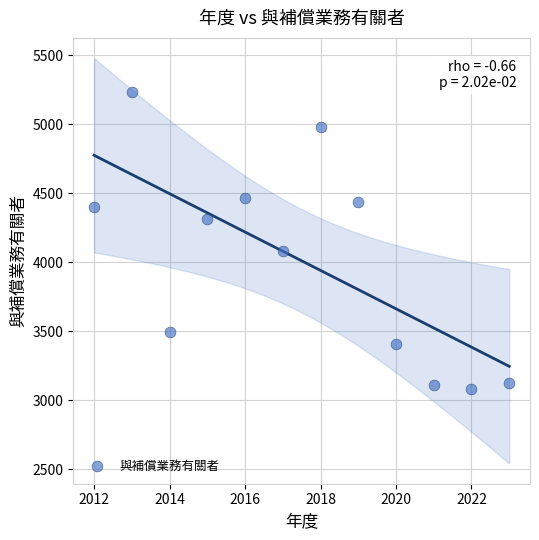

What is the range of X values (max minus min)?

11